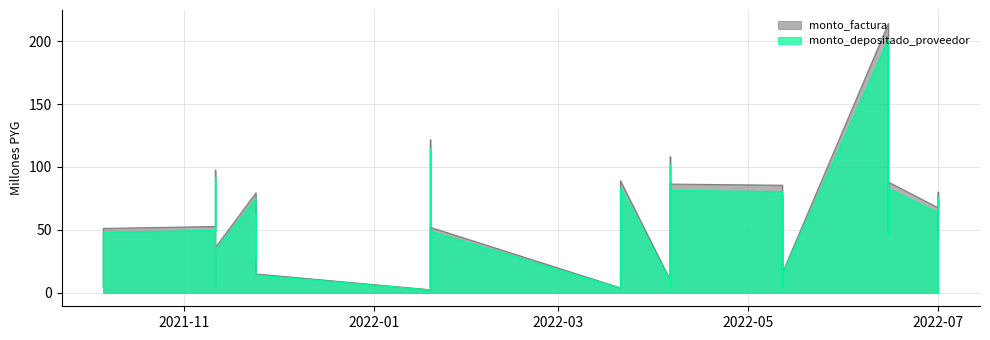

What value does the monto_factura series have at 2021-11-24?

15.0